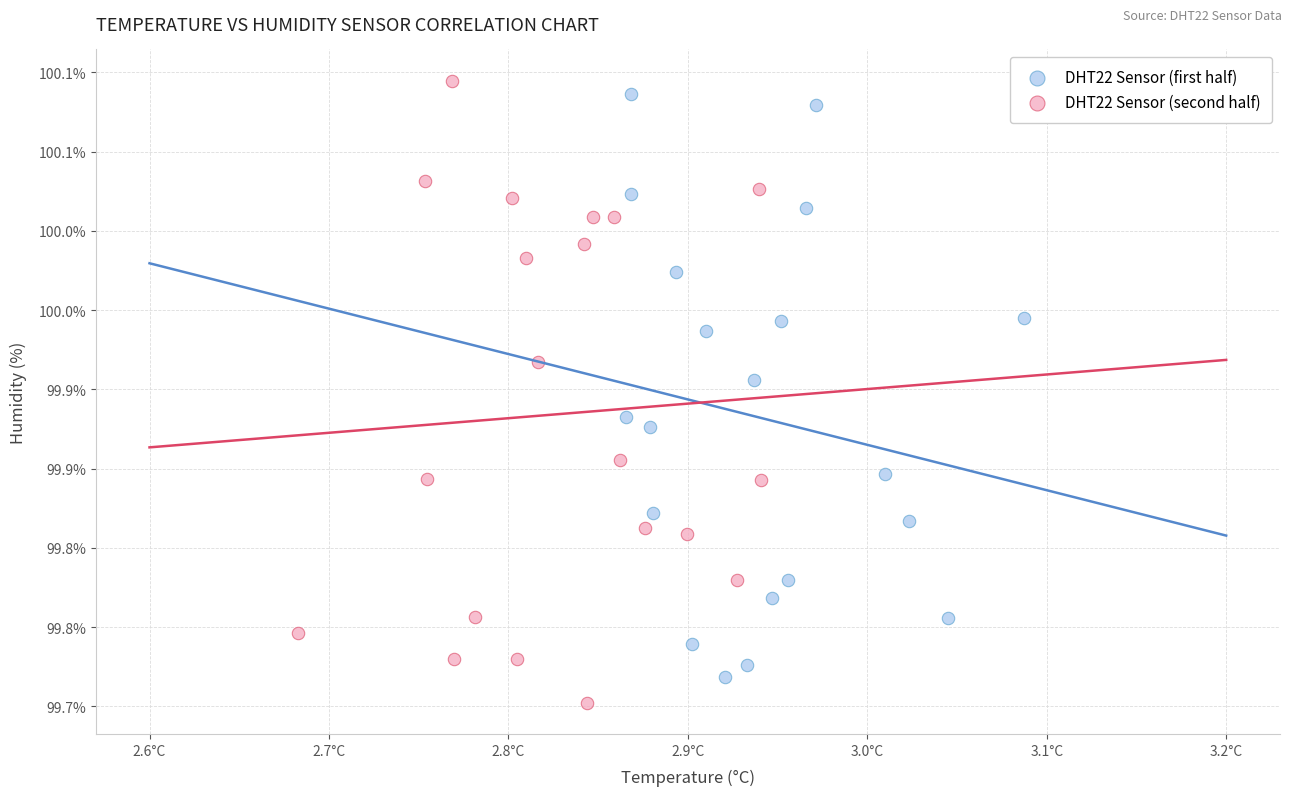

Which series has the widest spread of Y values?

DHT22 Sensor (second half)